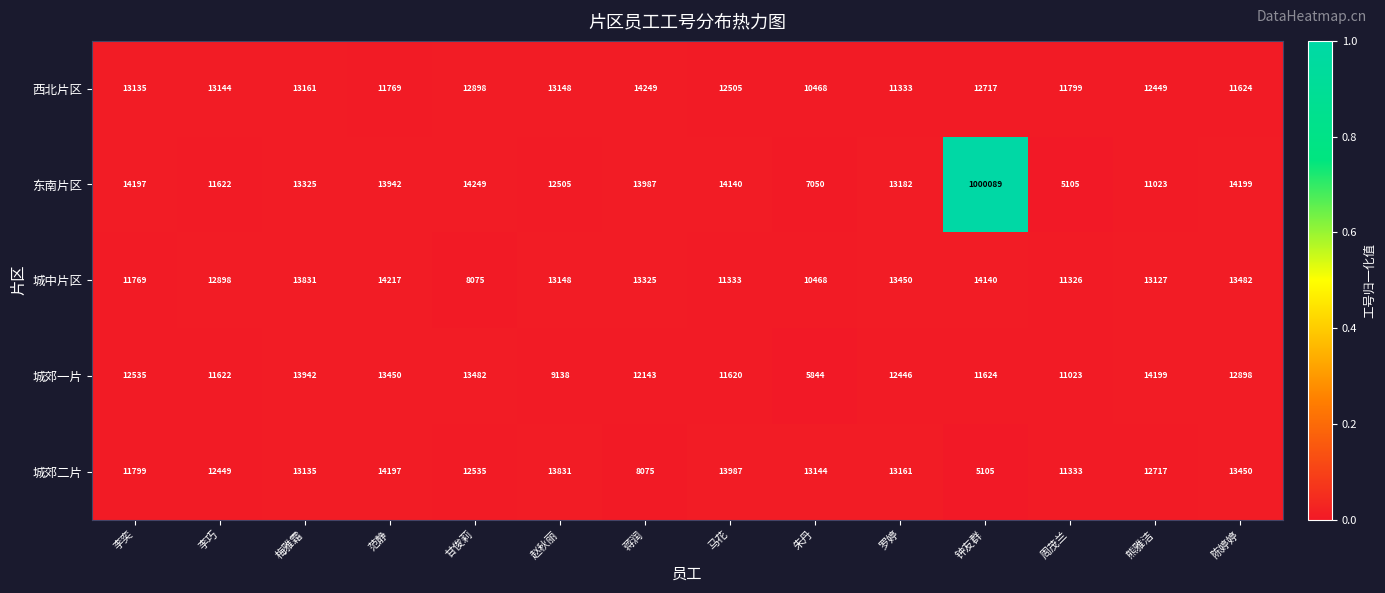

The 东南片区 series shows 19032 at 蒋润. True or false?

False